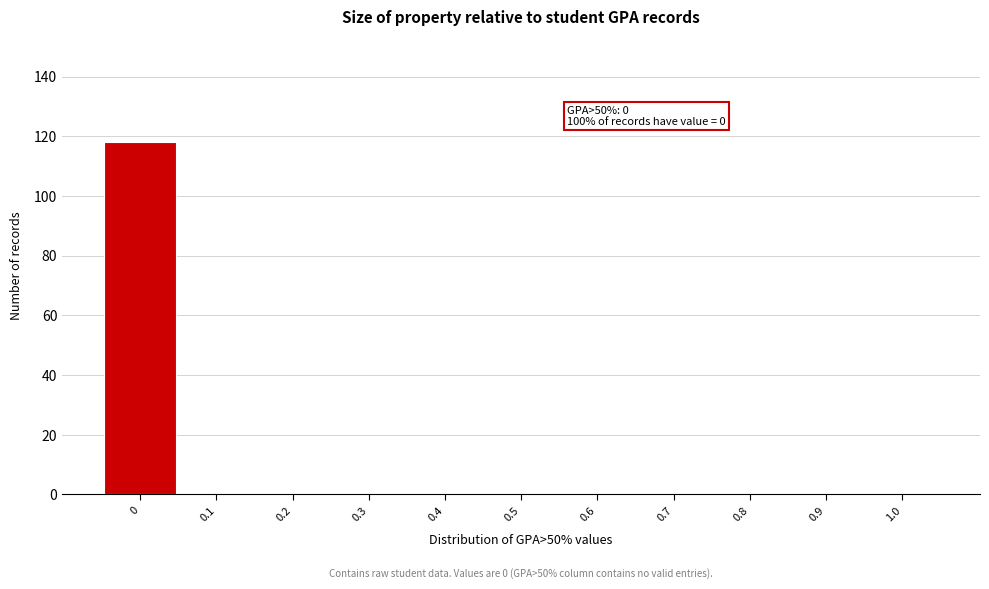

Reading left to right, what are all the values shown in this chart?

0=118	0.1=0	0.2=0	0.3=0	0.4=0	0.5=0	0.6=0	0.7=0	0.8=0	0.9=0	1.0=0